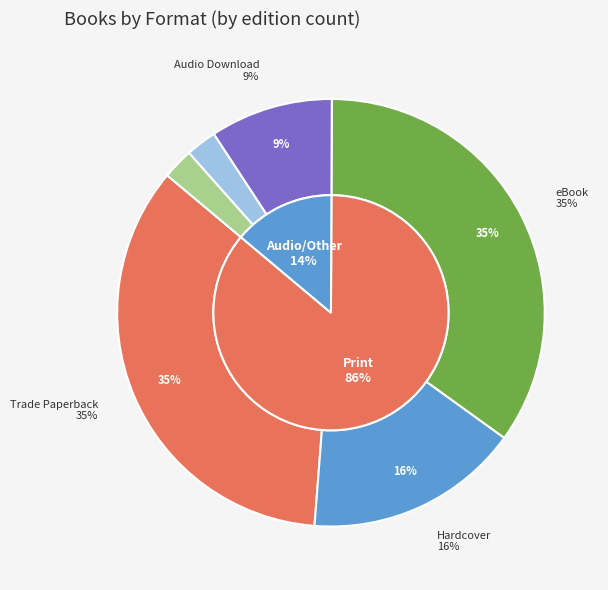

To the nearest percent, what is the average slice percentage?

17%